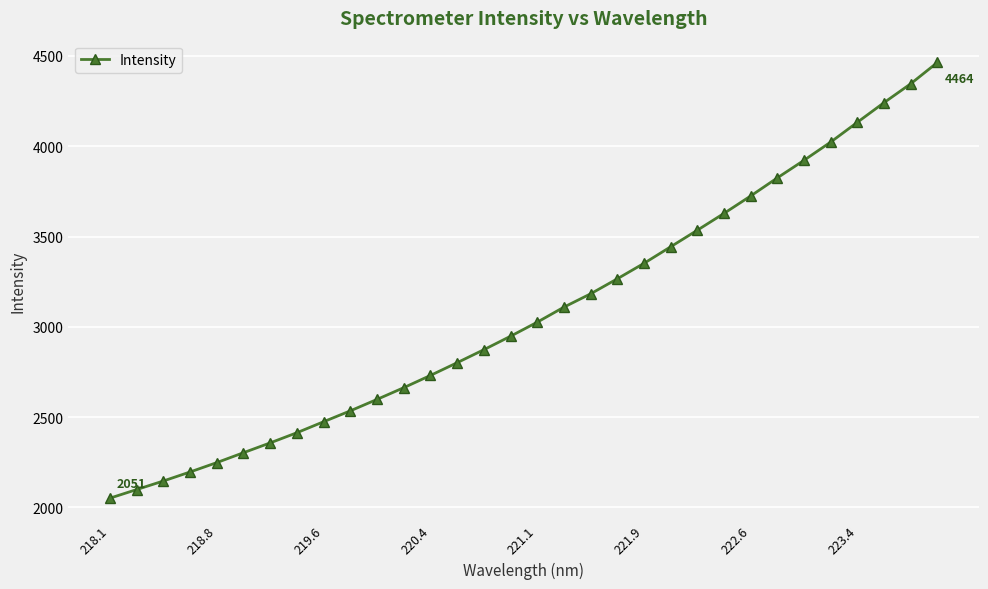

What is the value of the 28th point from the left?

4023.4